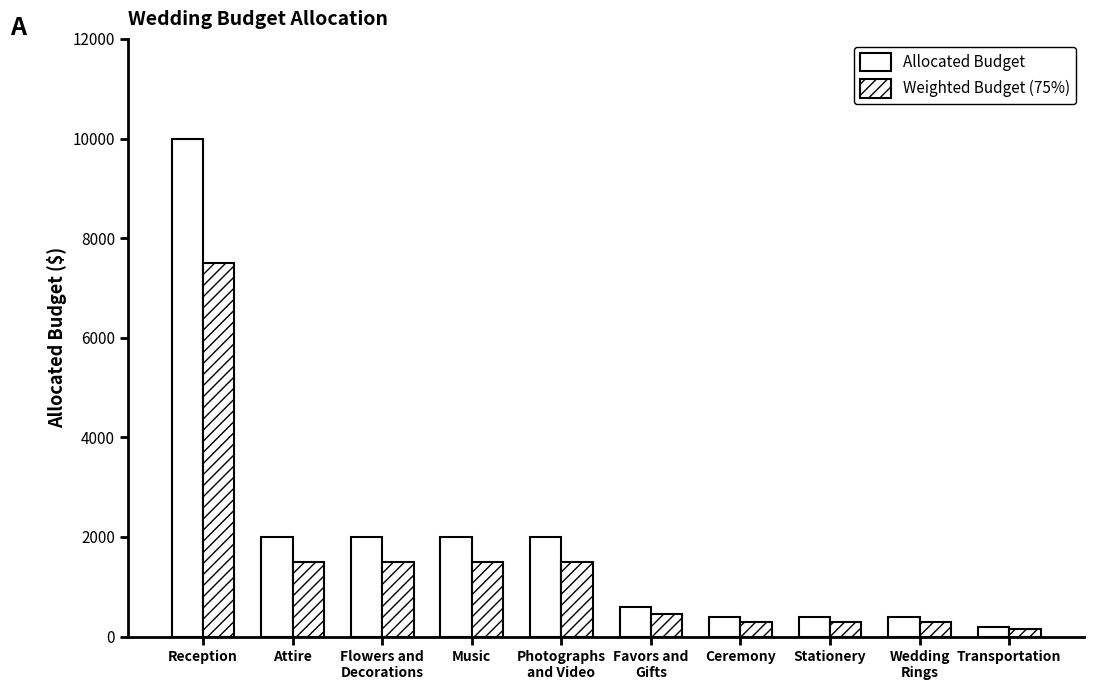

Which series has the largest total across all categories?

Allocated Budget